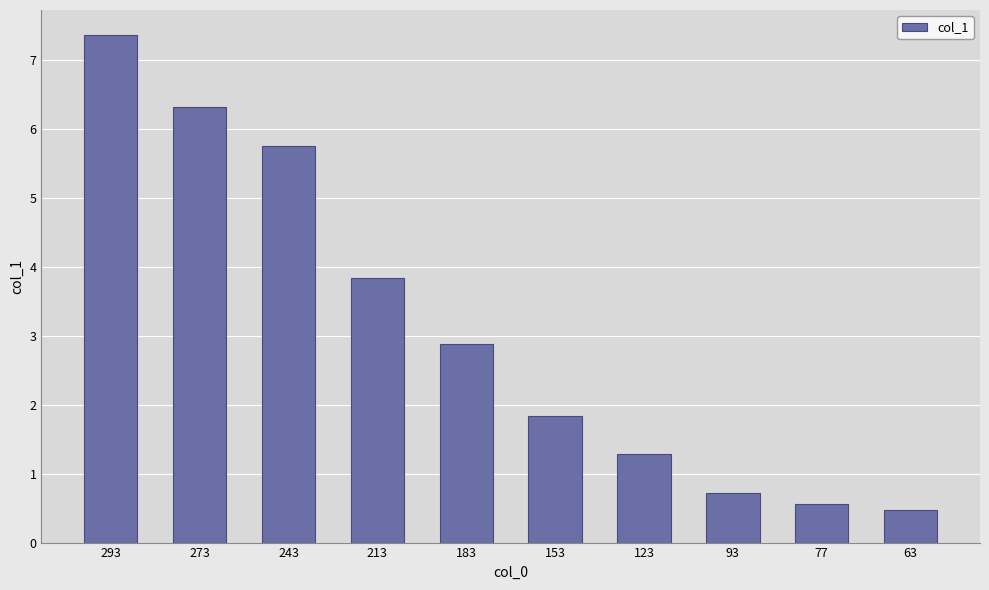

Reading left to right, list all the values displayed in this chart.

293=7.4	273=6.3	243=5.8	213=3.8	183=2.9	153=1.8	123=1.3	93=0.7	77=0.6	63=0.5